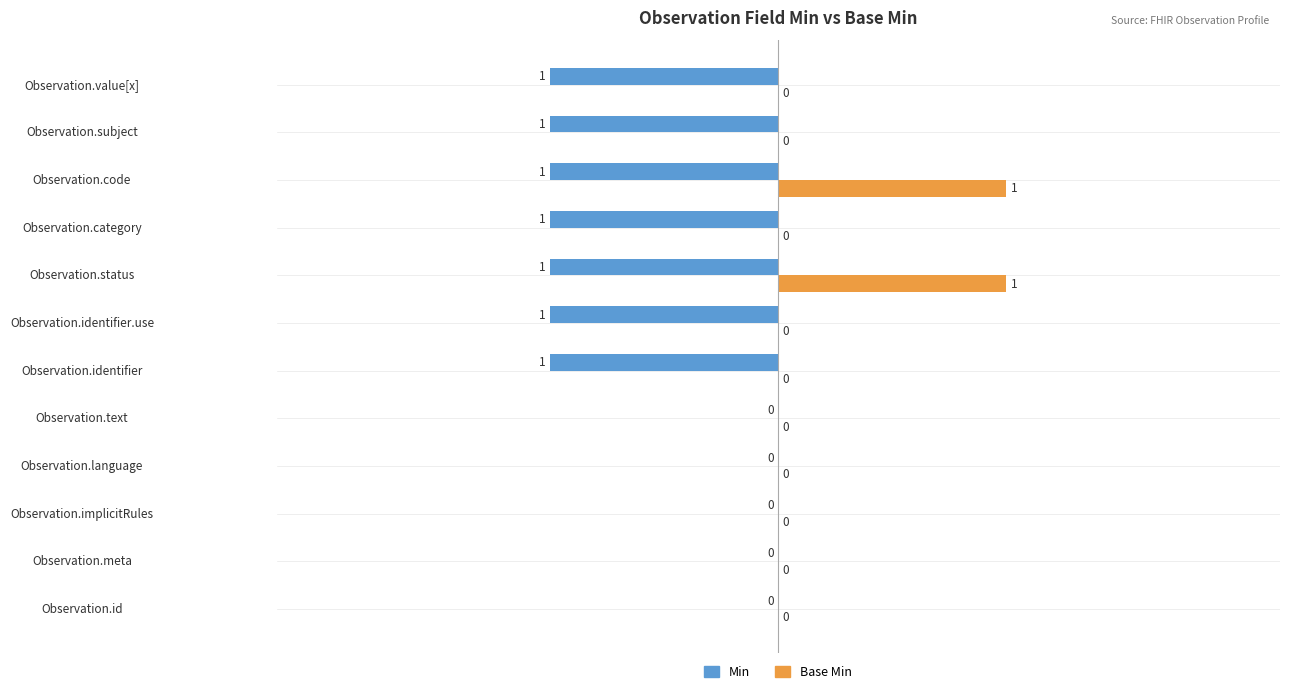

Which series changed the most between Observation.implicitRules and Observation.subject?

Min